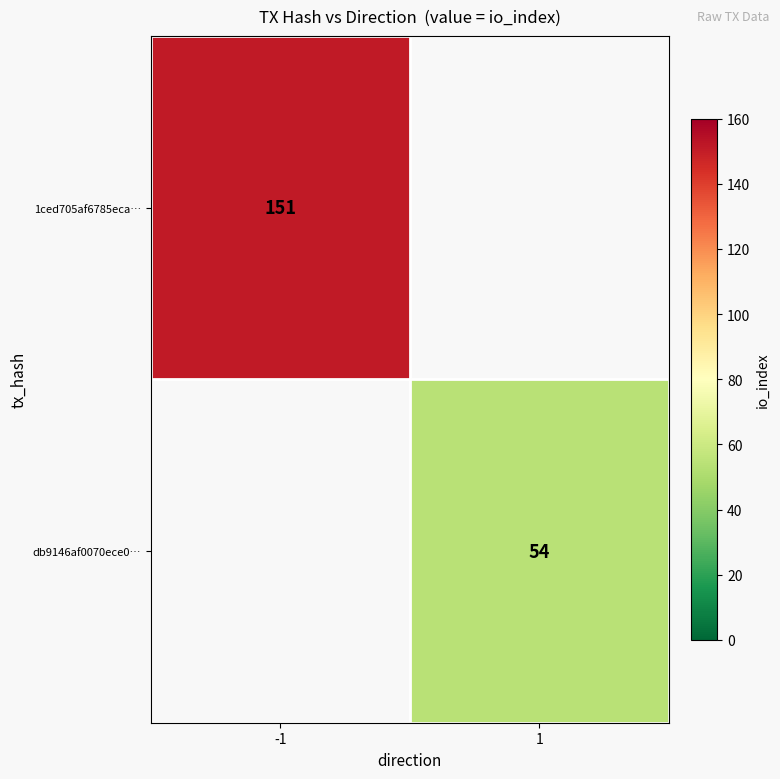

The 1ced705af6785eca… series shows 198 at -1. True or false?

False